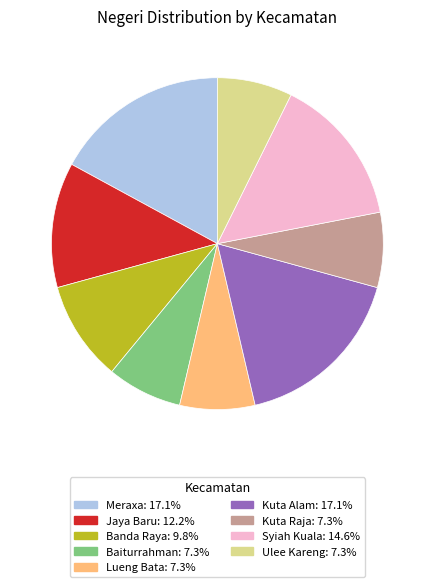

Is Ulee Kareng the majority of the pie?

No